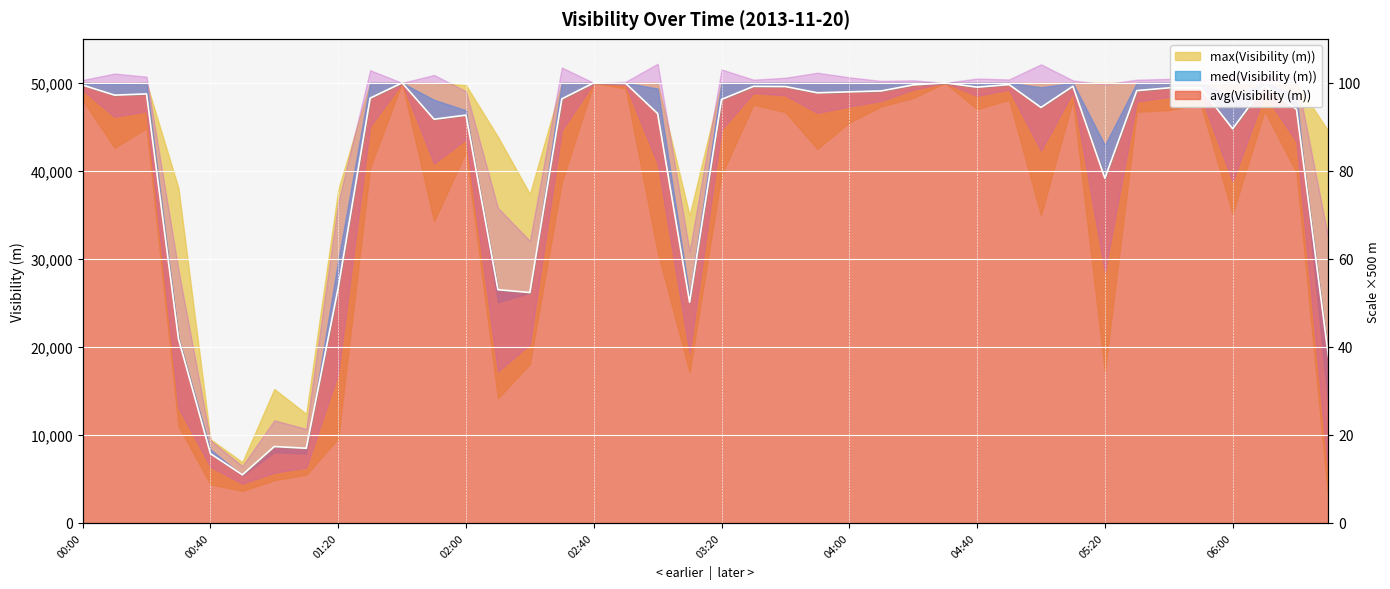

What is the difference between the maximum and second lowest values?

42124